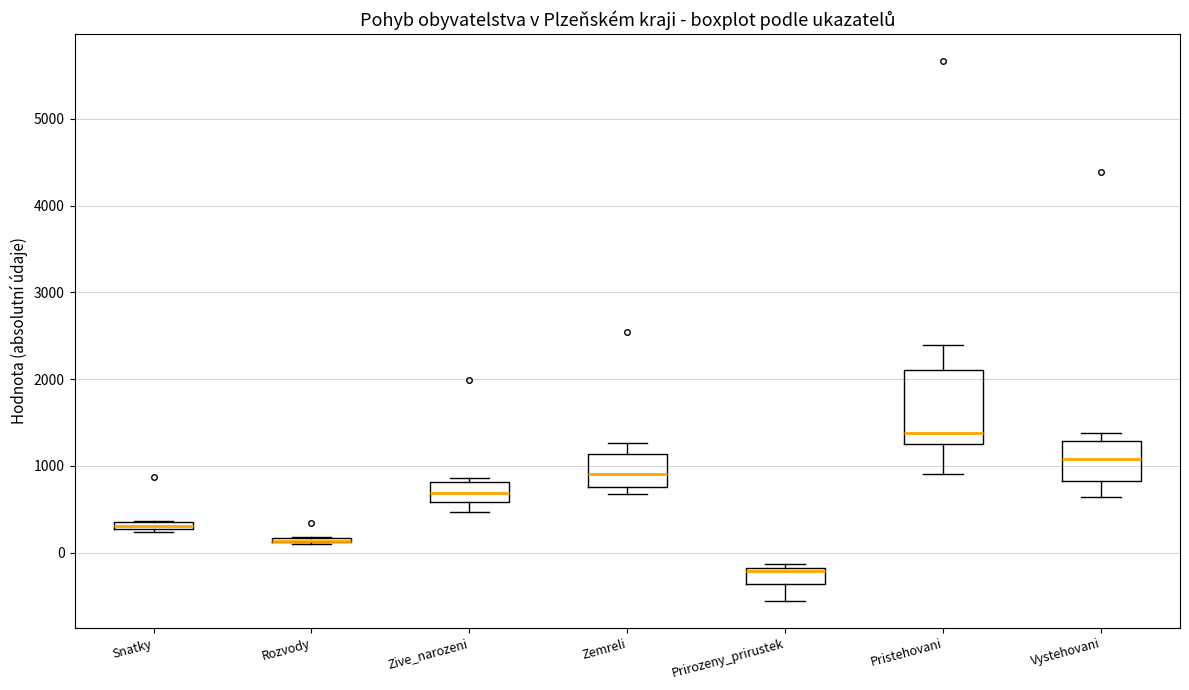

Comparing the boxes themselves (not the whiskers), which one is the tallest?

Pristehovani